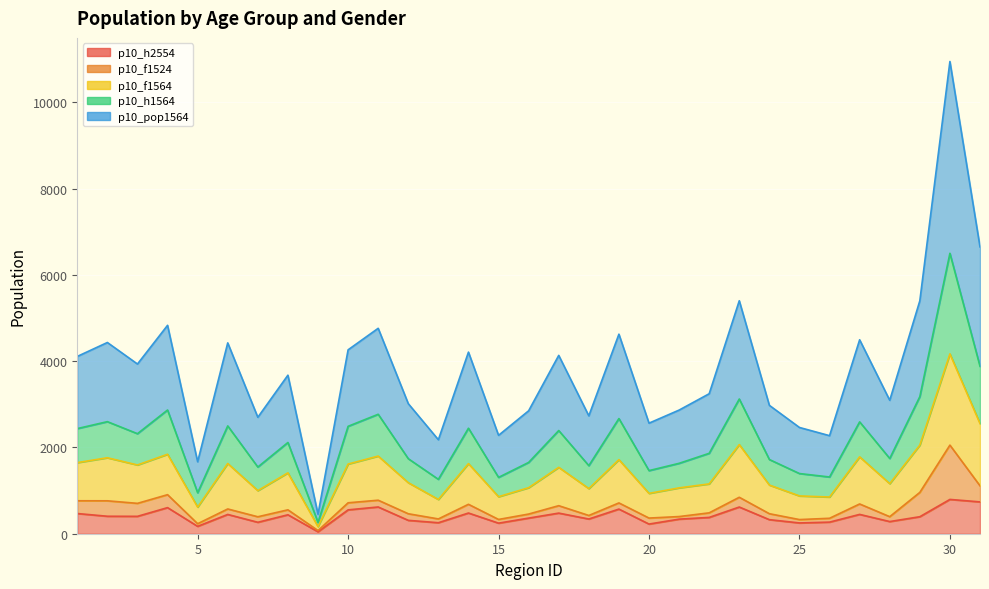

At how many categories does at least one series exceed 10174?

1